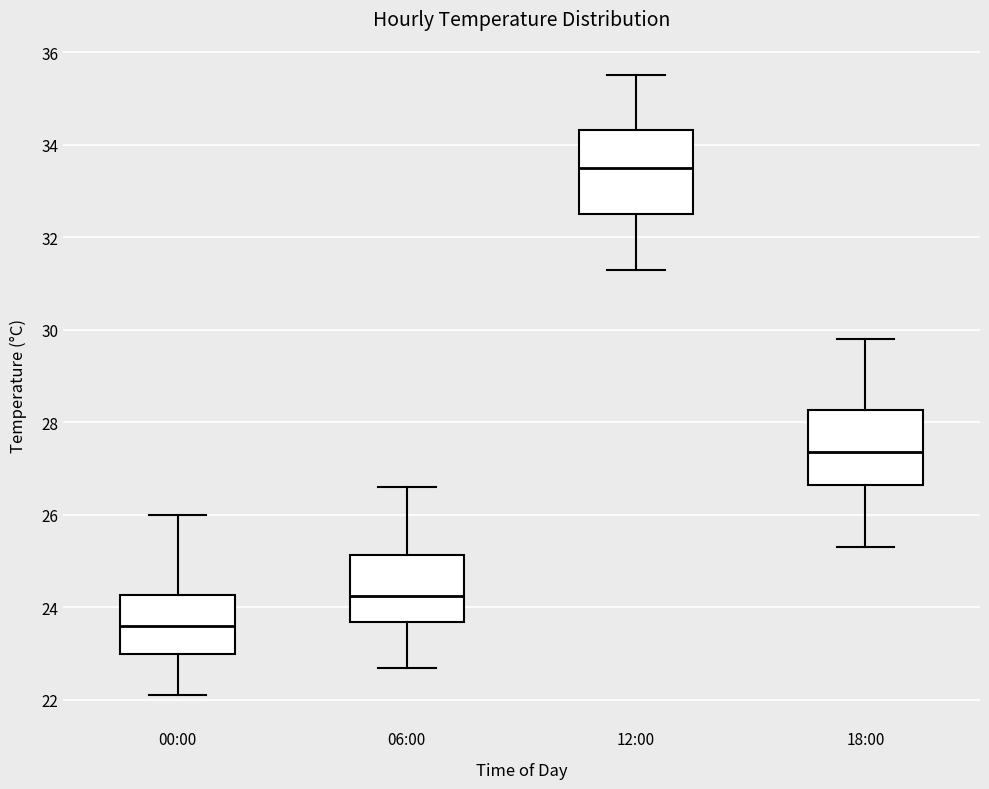

Reading left to right, read every box against the y-axis: the position of its median line, the range the box covers, and the ends of its whiskers. The values are not printed on the chart, so give them approximately, as read against the axis.

00:00: median 23.6, box 23.0 to 24.2, whiskers 22.2 to 26.0
06:00: median 24.2, box 23.6 to 25.2, whiskers 22.8 to 26.6
12:00: median 33.6, box 32.6 to 34.4, whiskers 31.4 to 35.6
18:00: median 27.4, box 26.6 to 28.2, whiskers 25.4 to 29.8